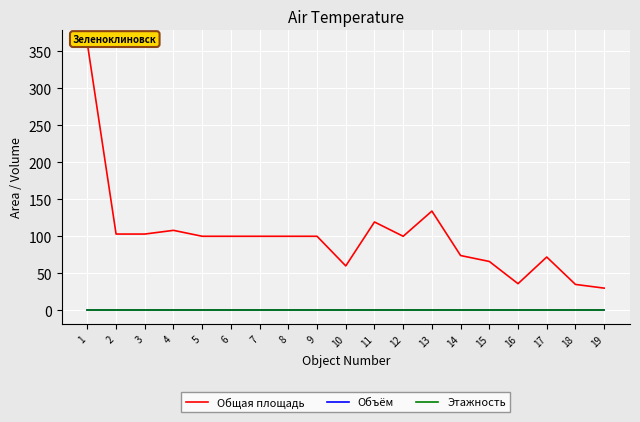

True or false: Объём and Этажность cross at least once.

False